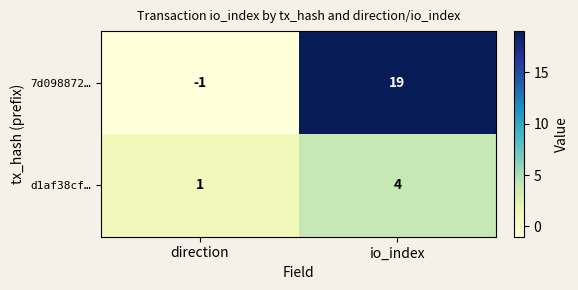

Which series has the largest range (max minus min)?

7d098872…